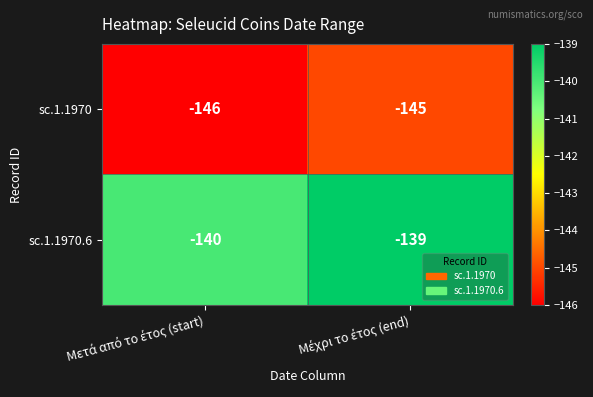

What is the sum of all sc.1.1970.6 values?

-279